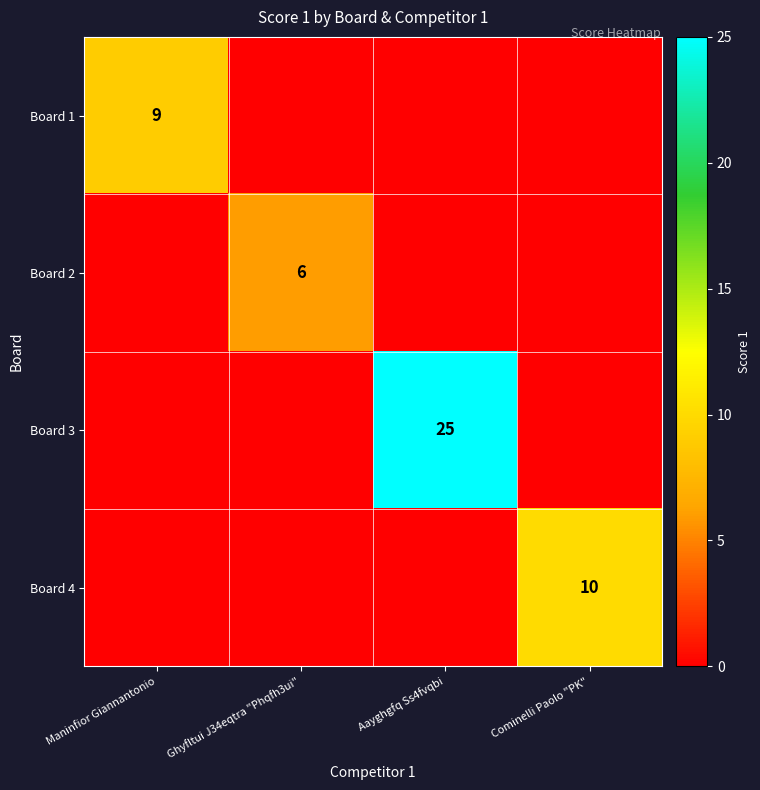

Is it true that Board 1 equals 14 at Maninfior Giannantonio?

False